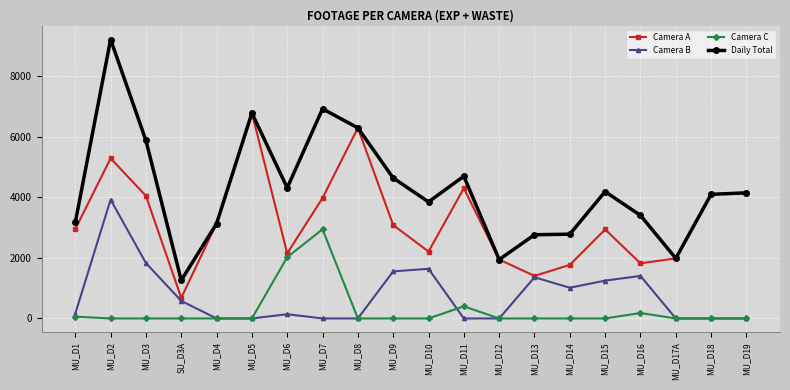

True or false: Daily Total and Camera C intersect in this chart.

False